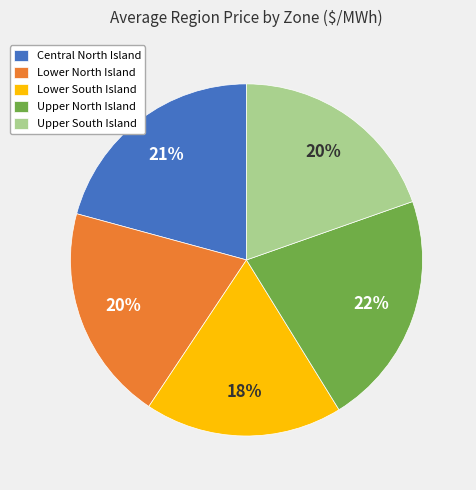

Which has a higher value, Upper North Island or Lower North Island?

Upper North Island